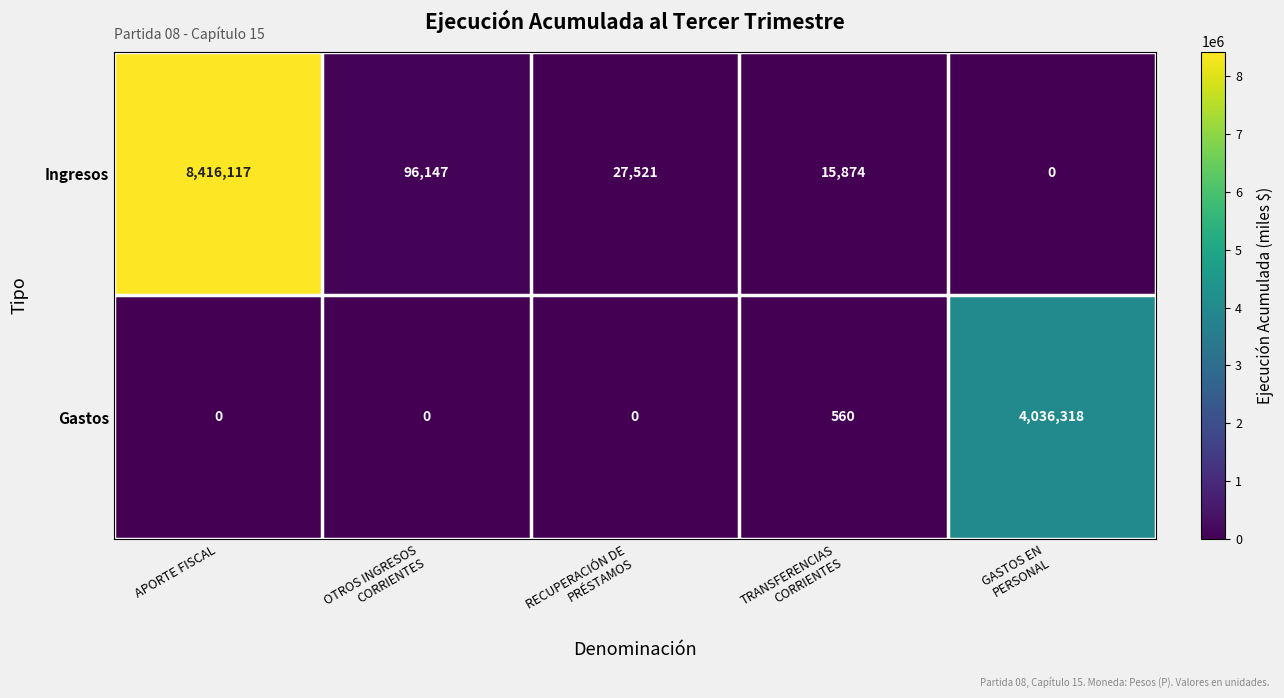

What is the sum of all Ingresos values?

8555659